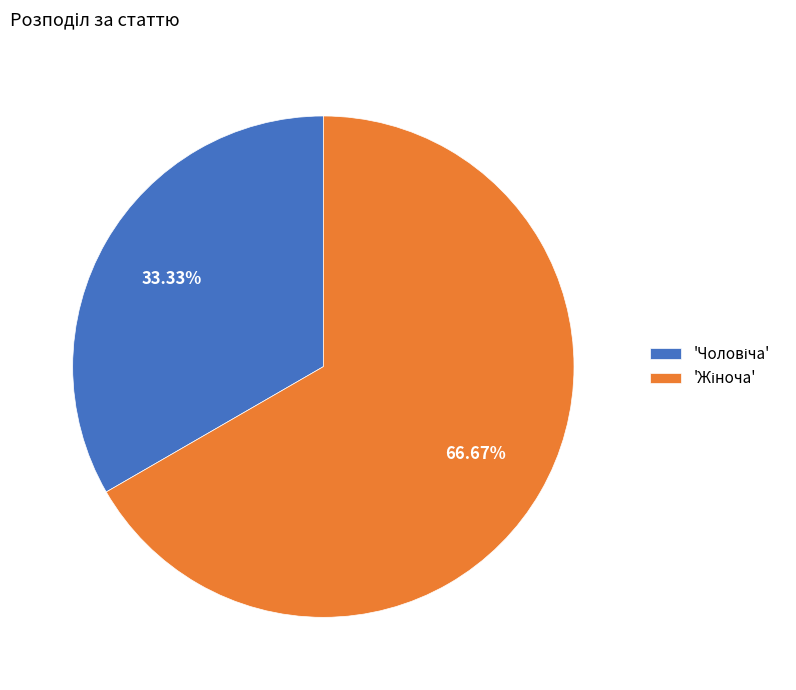

How many slices are in this pie chart?

2